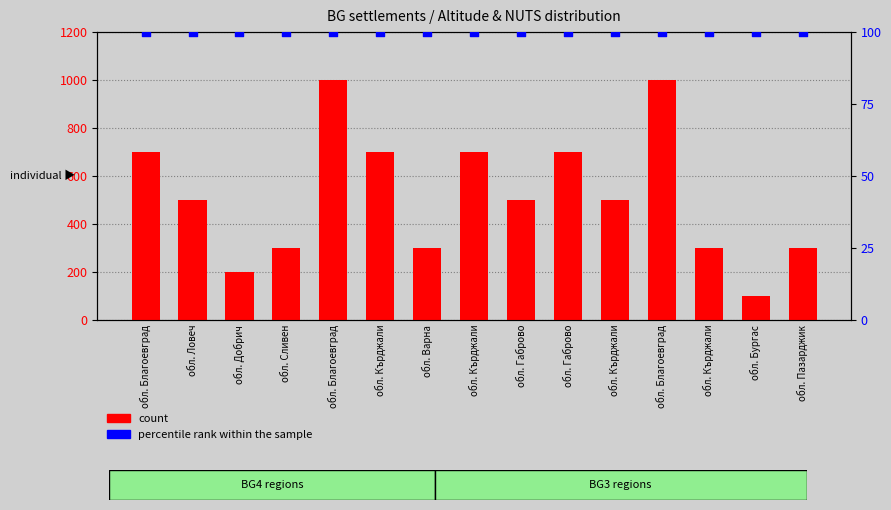

Which series has the largest total across all categories?

count